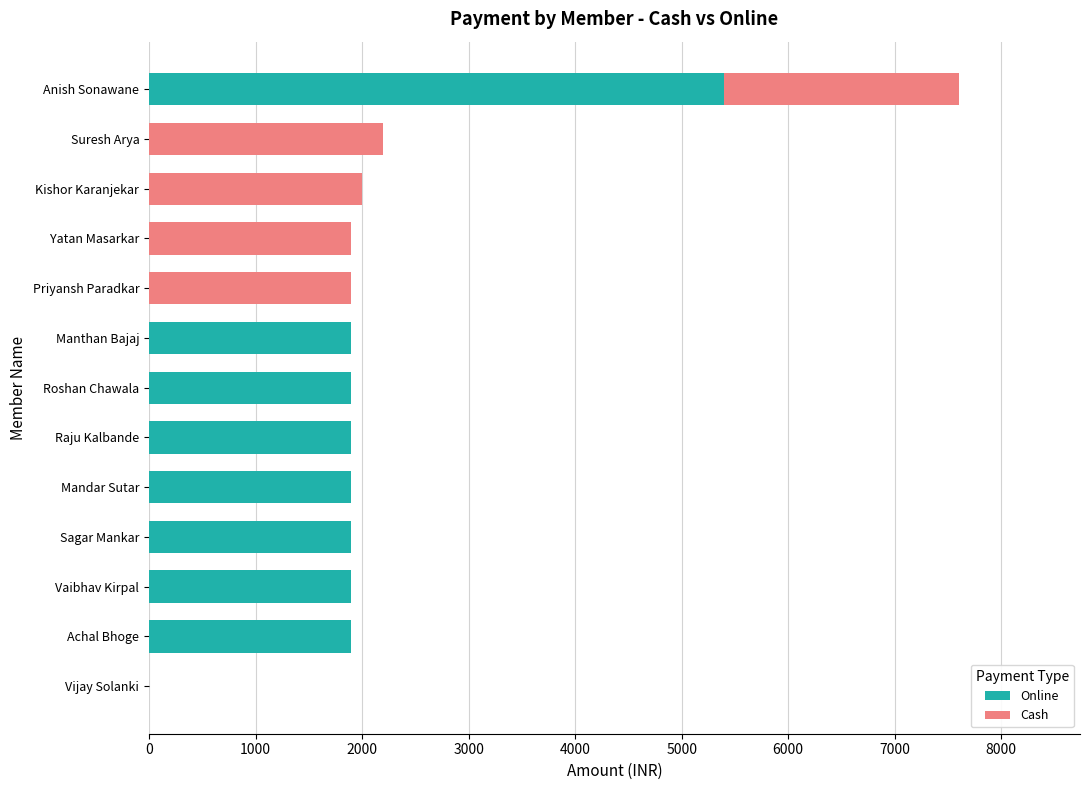

The Online series shows 2481 at Roshan Chawala. True or false?

False